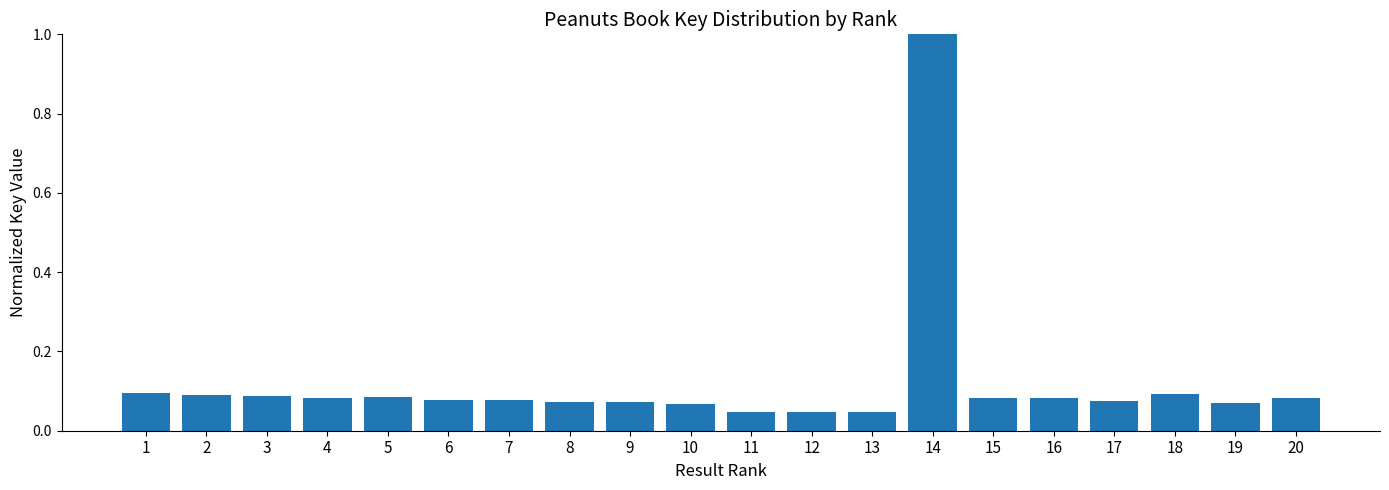

What is the sum of all values?

2.4